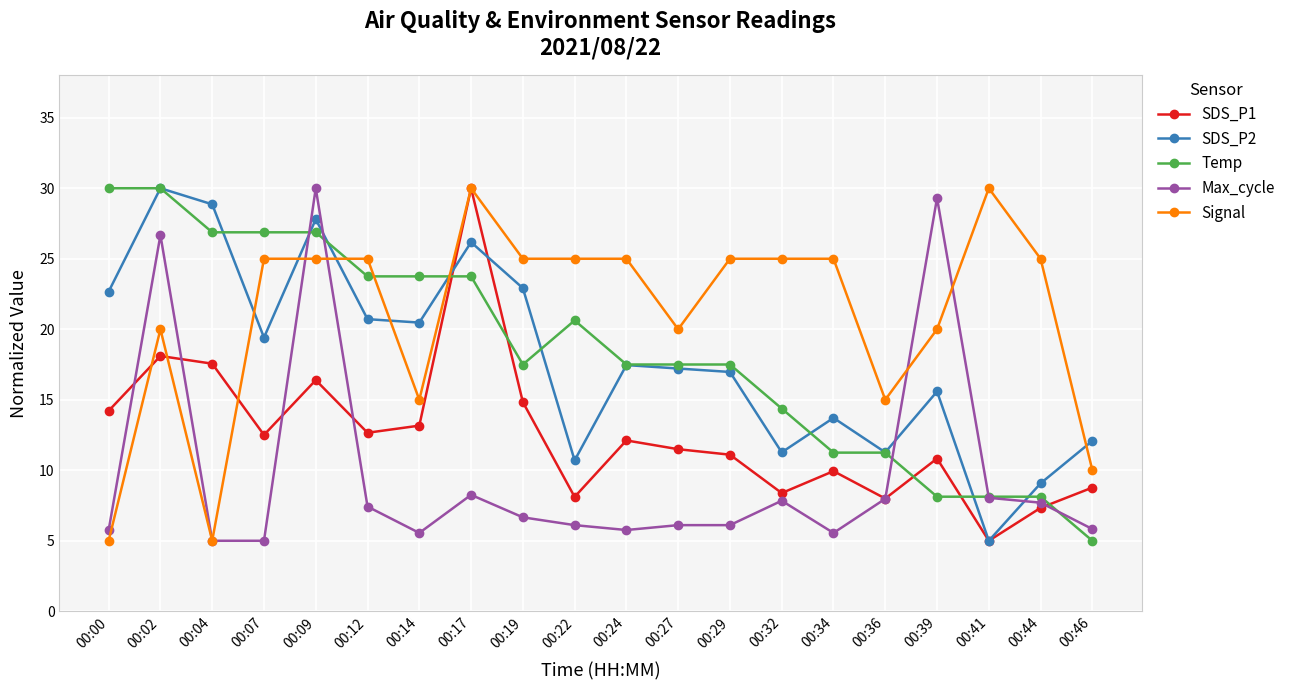

What is the smallest value displayed?

5.0